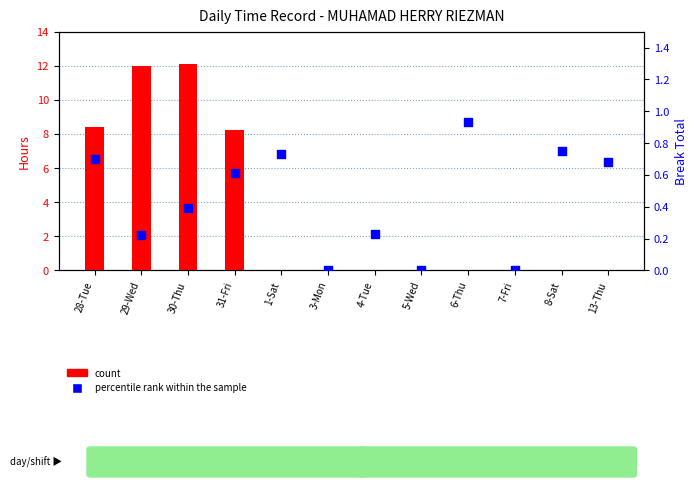

At how many categories does at least one series exceed 8?

4